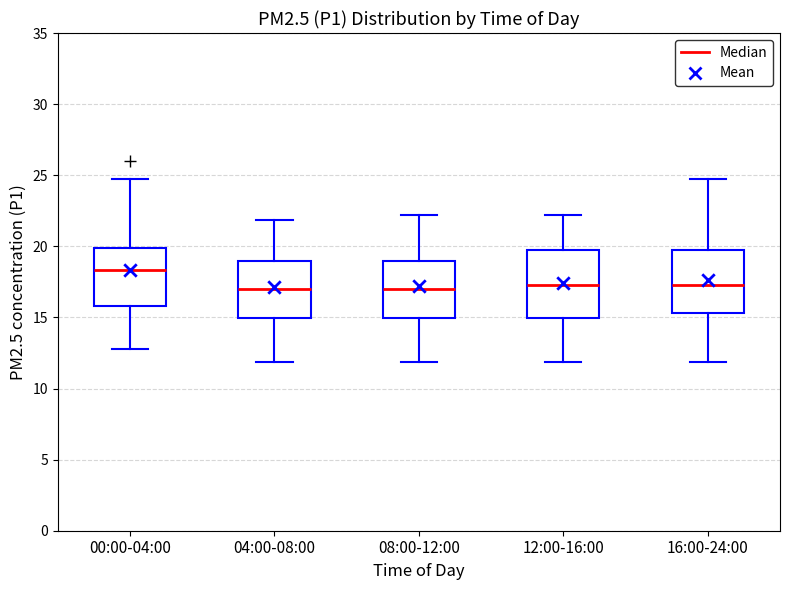

Which box's median line is the highest?

00:00-04:00